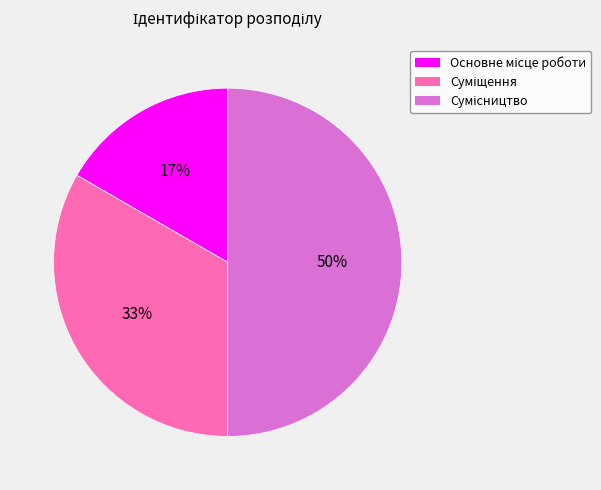

To the nearest percent, what is the difference between the largest and smallest slice percentages?

33%